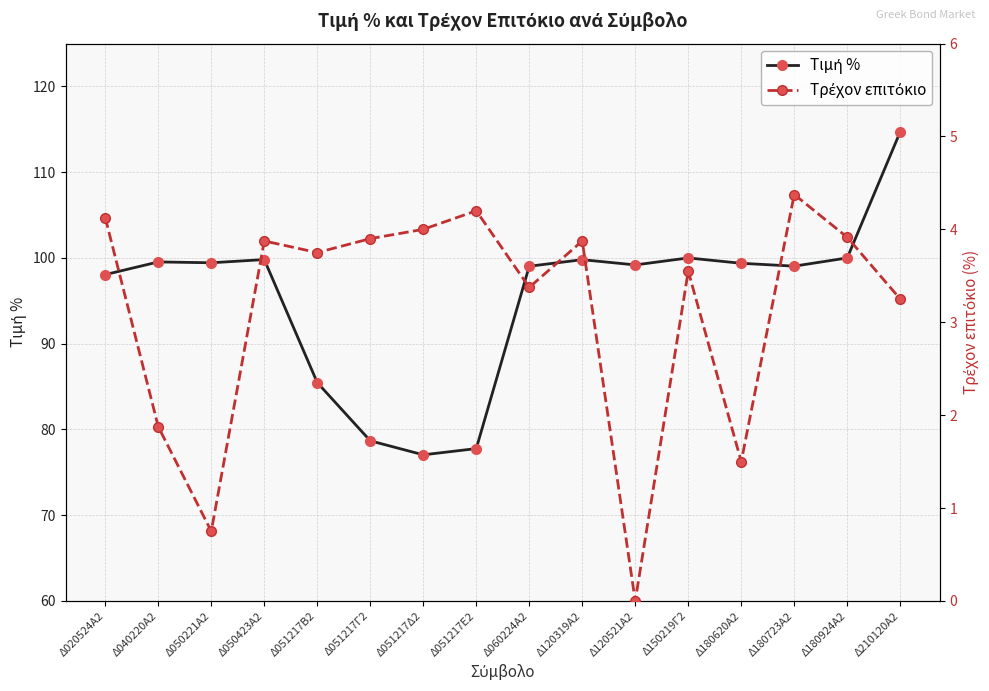

Which series changed the most between Δ020524Α2 and Δ180924Α2?

Τιμή %